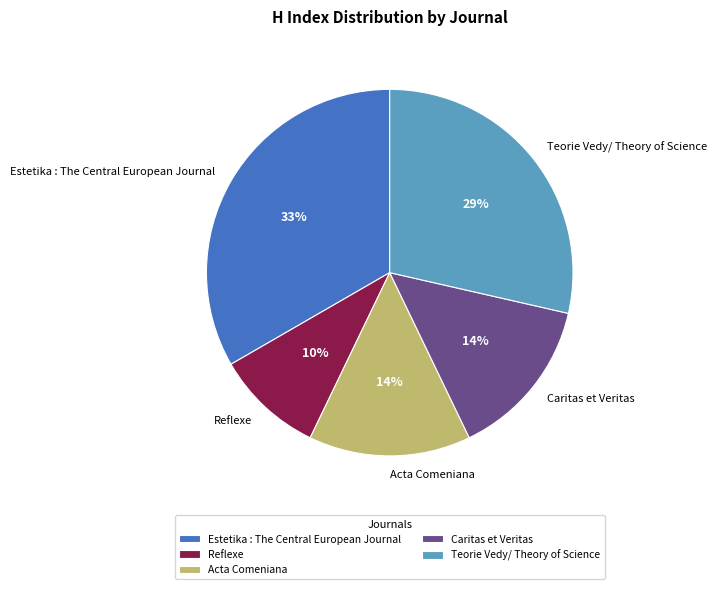

Does Estetika : The Central European Journal represent more than half of the total?

No